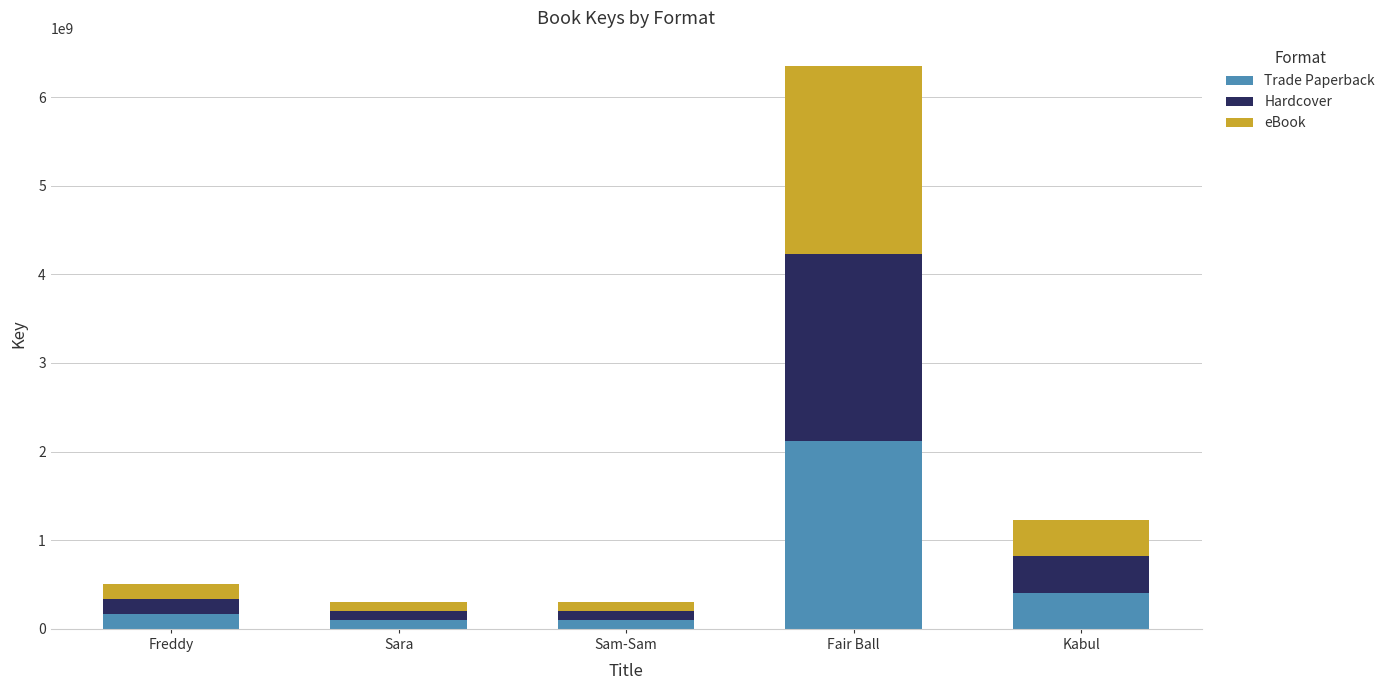

What is the sum of all Trade Paperback values?

2897619566